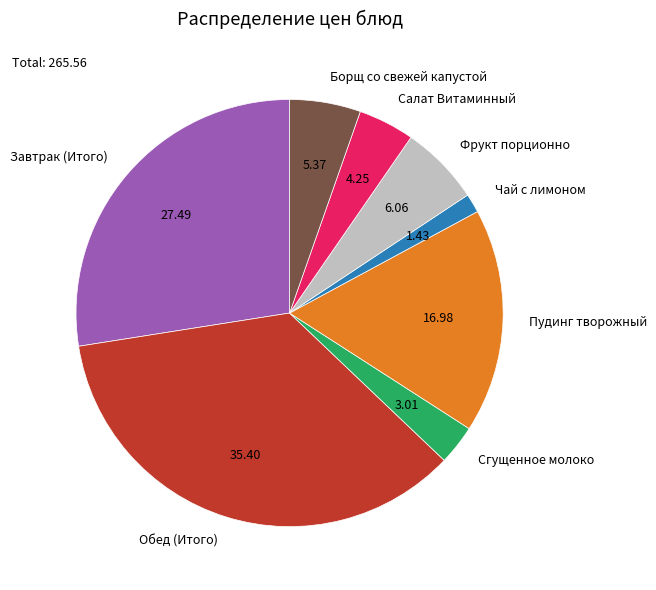

How many slices are in this pie chart?

8